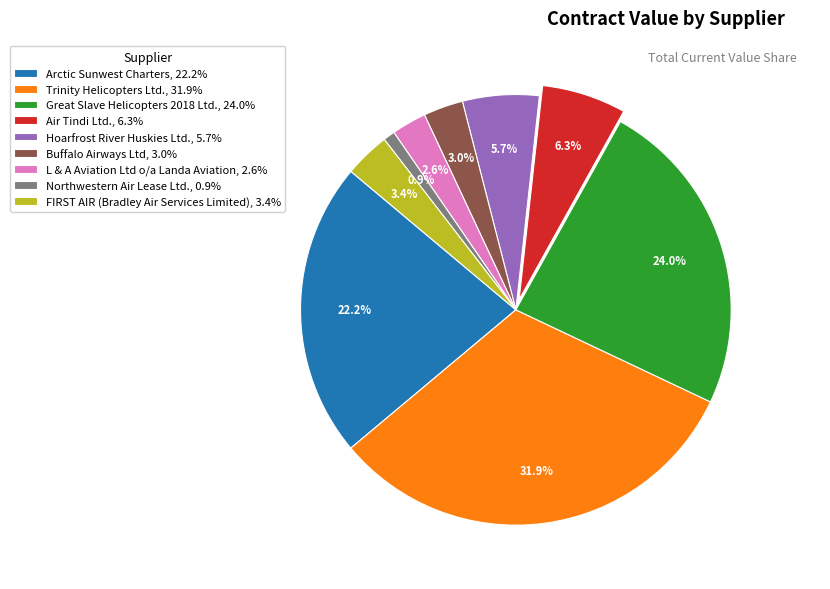

To the nearest percent, what is the difference between the Northwestern Air Lease Ltd. and Arctic Sunwest Charters slice percentages?

21%